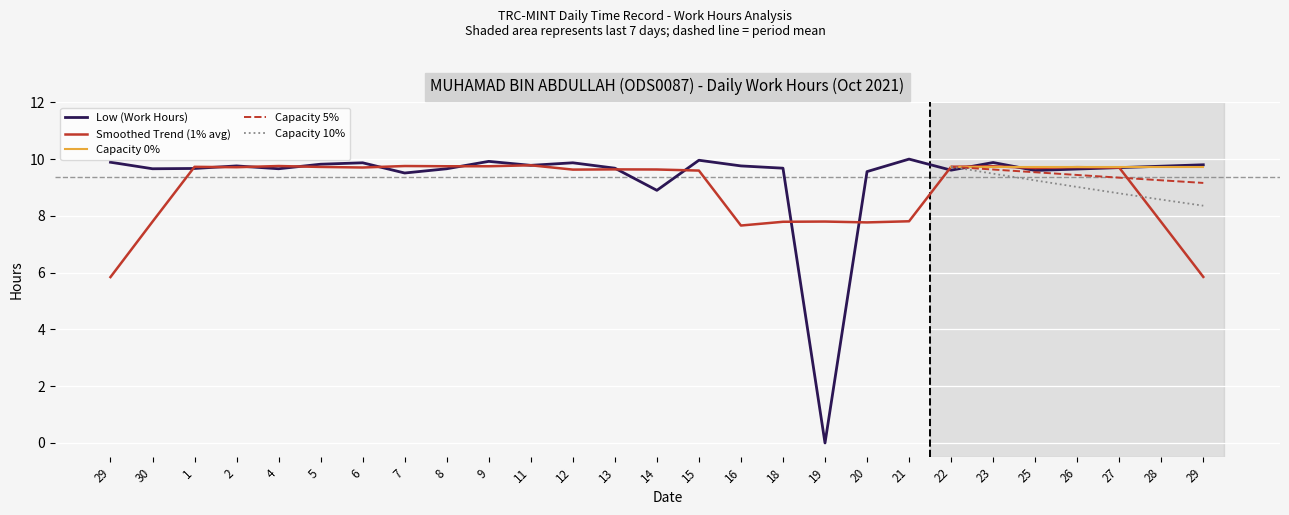

How many data points are above 9?

25